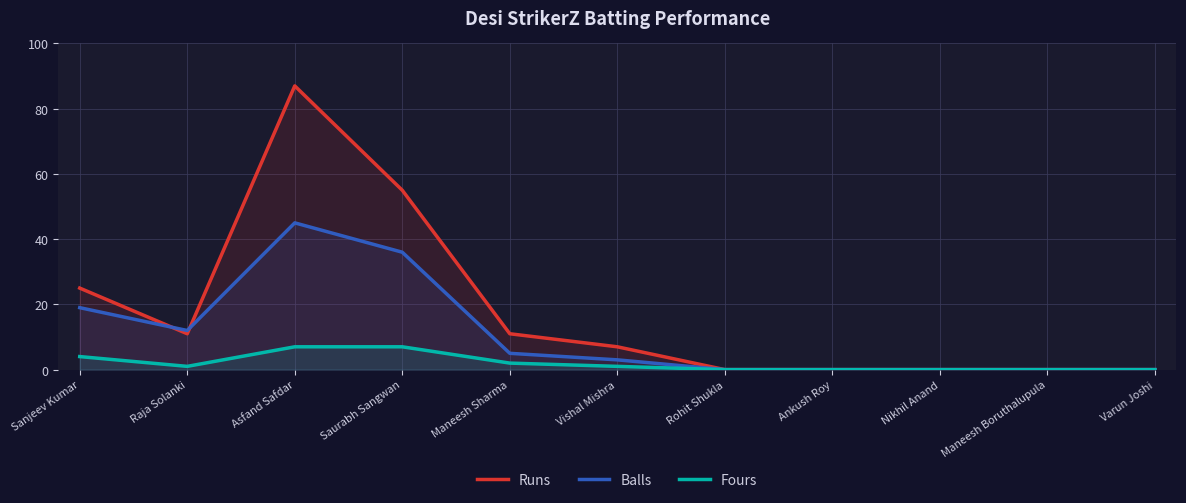

Is it true that Balls equals 0 at Rohit Shukla?

True